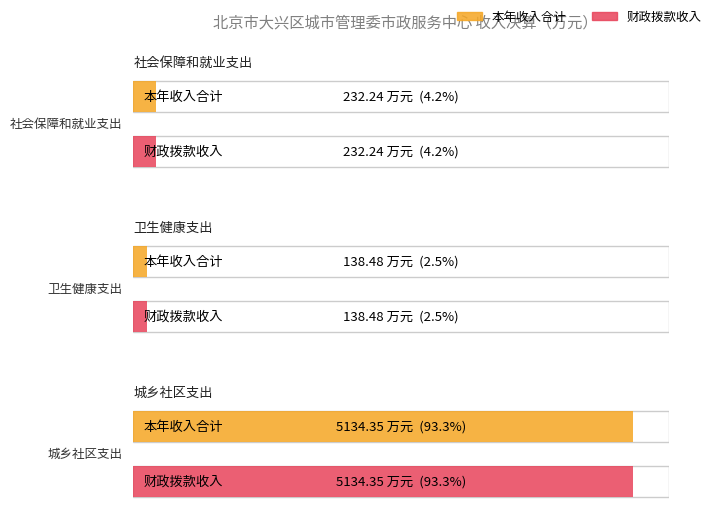

Reading right to left, what are all the values shown in this chart?

本年收入合计: 5134.3	138.5	232.2
财政拨款收入: 5134.3	138.5	232.2